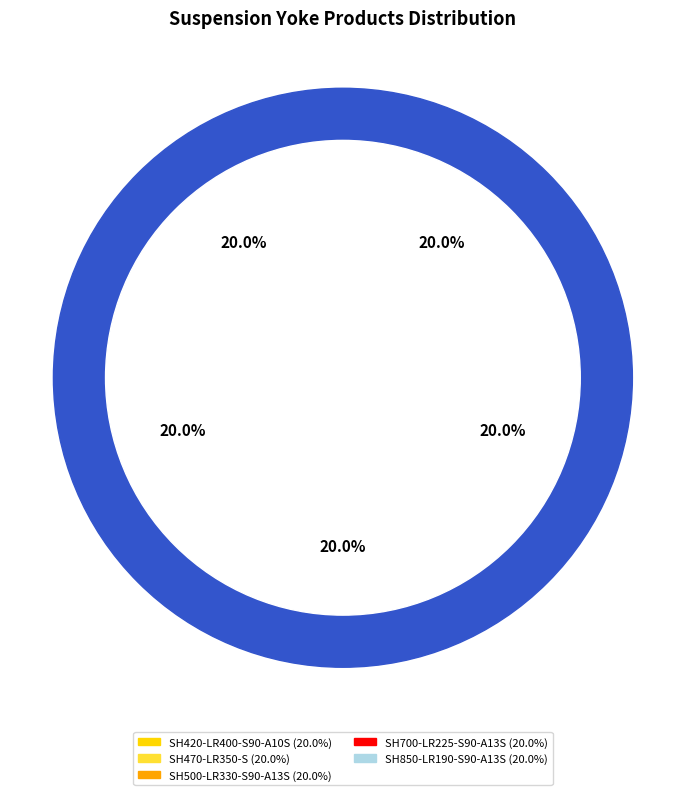

Combined, do SH500-LR330-S90-A13S and SH850-LR190-S90-A13S account for over 50%?

No